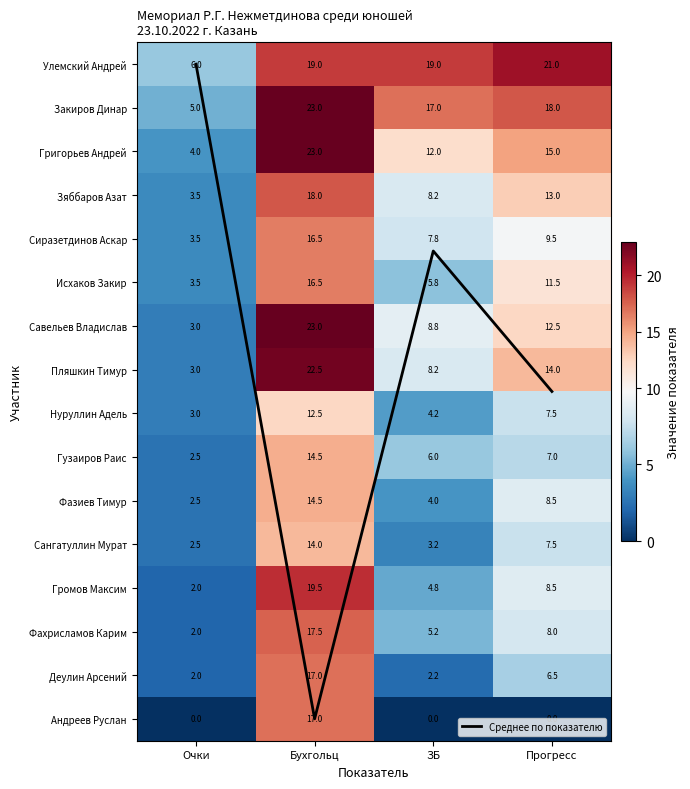

Is it true that Громов Максим equals 4.8 at ЗБ?

True